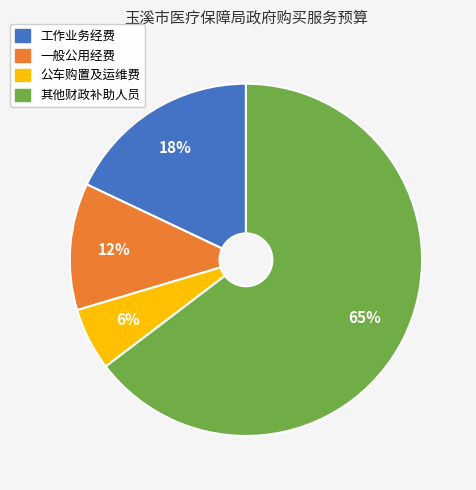

Is it true that 其他财政补助人员 is 78% of the pie?

False